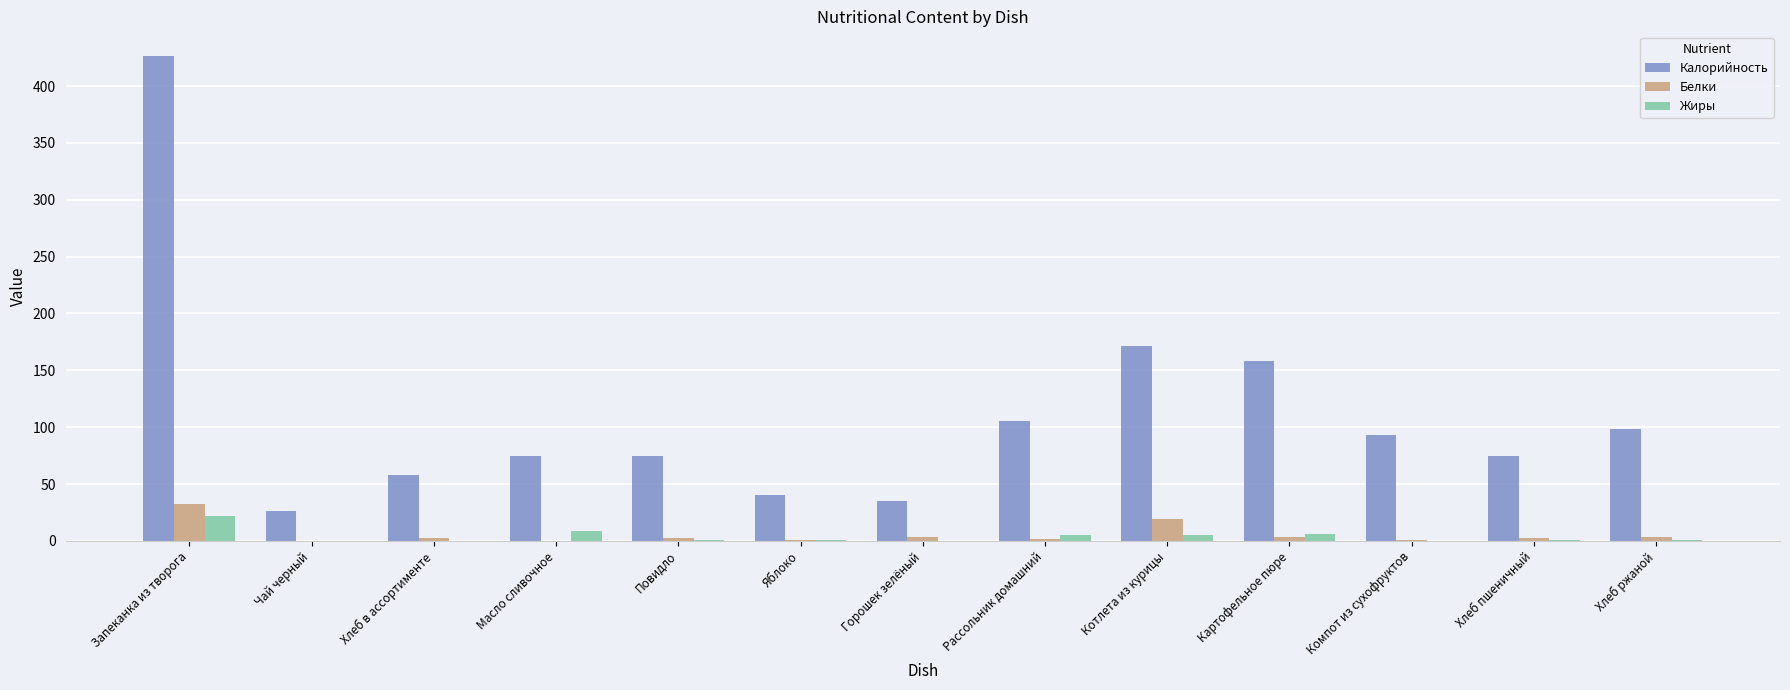

At which label is Калорийность closest to 226?

Котлета из курицы